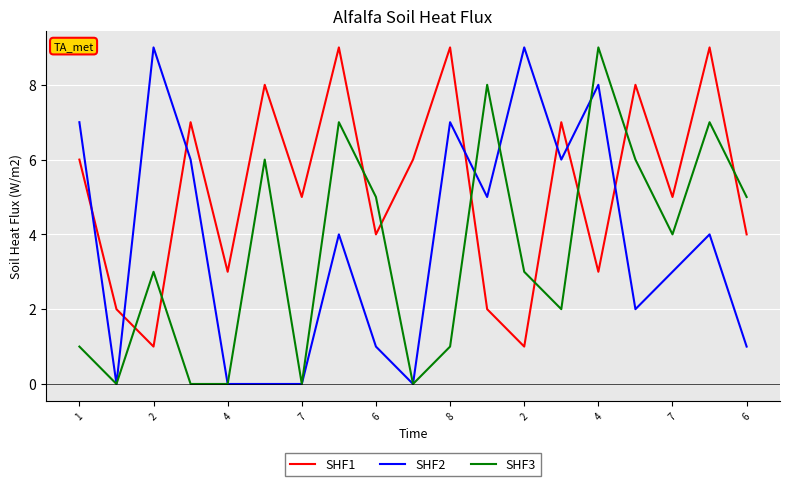

Rank the series by their average value, from highest to lowest.

SHF1, SHF2, SHF3